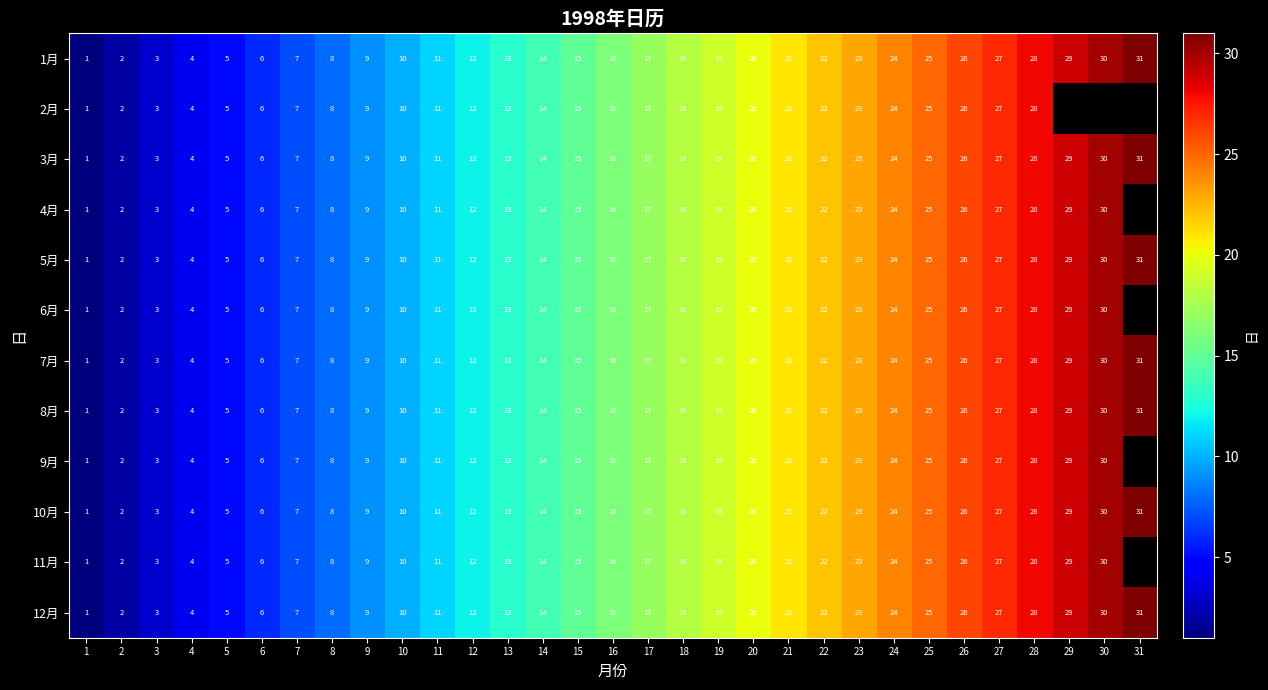

The value of 8月 at 25 is 44.9. True or false?

False